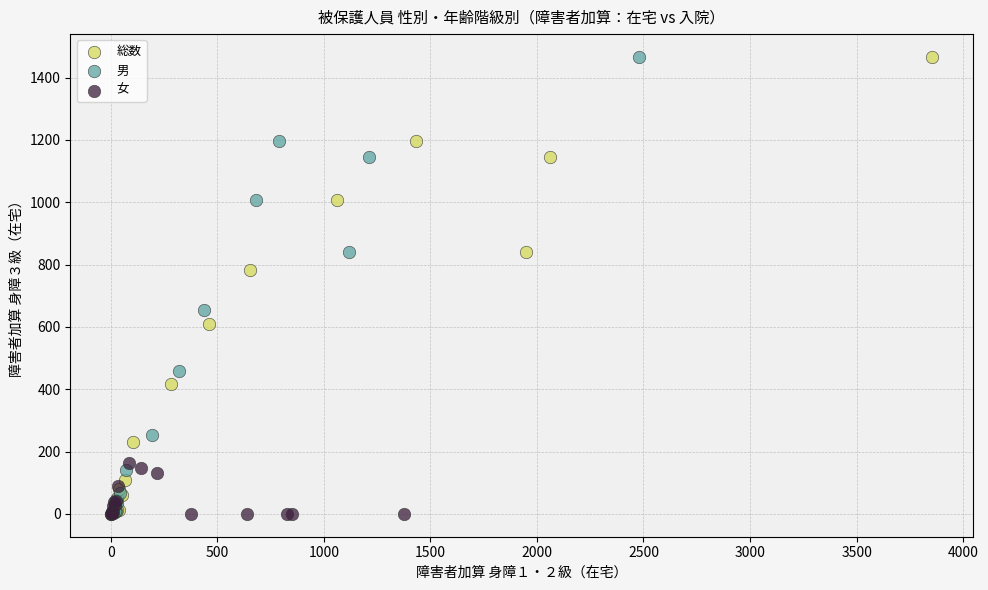

What are all the series names shown in the legend?

総数, 男, 女